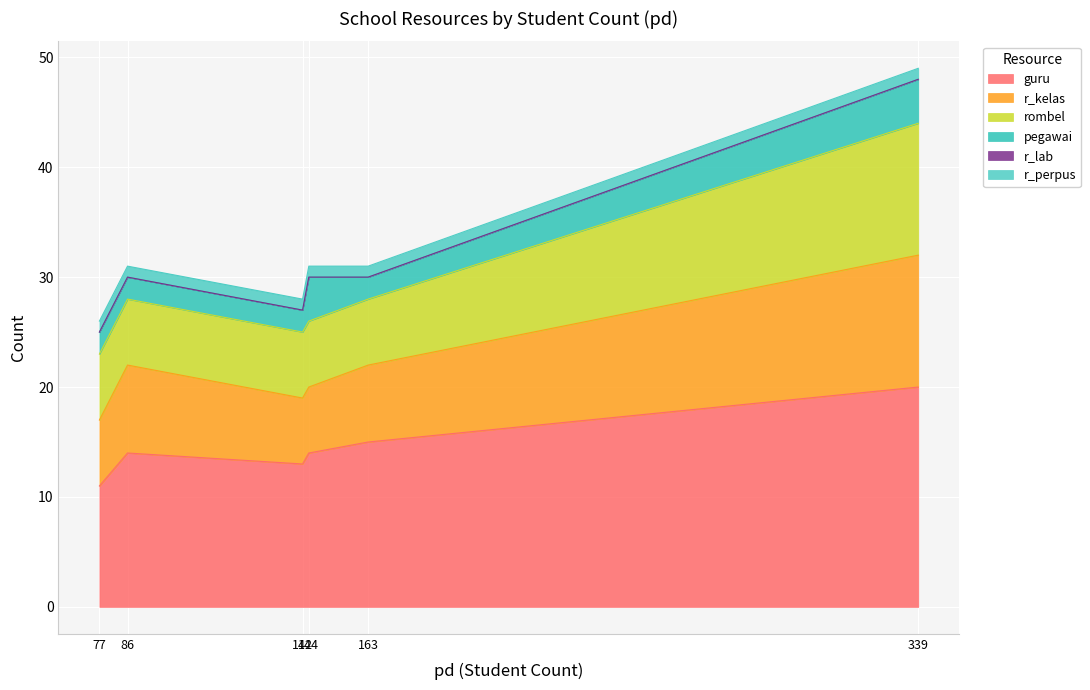

Reading left to right, what are all the values shown in this chart?

guru: SD N 1 KEUMALA=20	SD N 2 KEUMALA=14	SD N NICAH=15	SD NEGERI COT SEUTUI=11	SD NEGERI MNS TUNONG=14	SD NEGERI U GADENG=13
r_kelas: SD N 1 KEUMALA=12	SD N 2 KEUMALA=8	SD N NICAH=7	SD NEGERI COT SEUTUI=6	SD NEGERI MNS TUNONG=6	SD NEGERI U GADENG=6
rombel: SD N 1 KEUMALA=12	SD N 2 KEUMALA=6	SD N NICAH=6	SD NEGERI COT SEUTUI=6	SD NEGERI MNS TUNONG=6	SD NEGERI U GADENG=6
pegawai: SD N 1 KEUMALA=4	SD N 2 KEUMALA=2	SD N NICAH=2	SD NEGERI COT SEUTUI=2	SD NEGERI MNS TUNONG=4	SD NEGERI U GADENG=2
r_lab: SD N 1 KEUMALA=0	SD N 2 KEUMALA=0	SD N NICAH=0	SD NEGERI COT SEUTUI=0	SD NEGERI MNS TUNONG=0	SD NEGERI U GADENG=0
r_perpus: SD N 1 KEUMALA=1	SD N 2 KEUMALA=1	SD N NICAH=1	SD NEGERI COT SEUTUI=1	SD NEGERI MNS TUNONG=1	SD NEGERI U GADENG=1